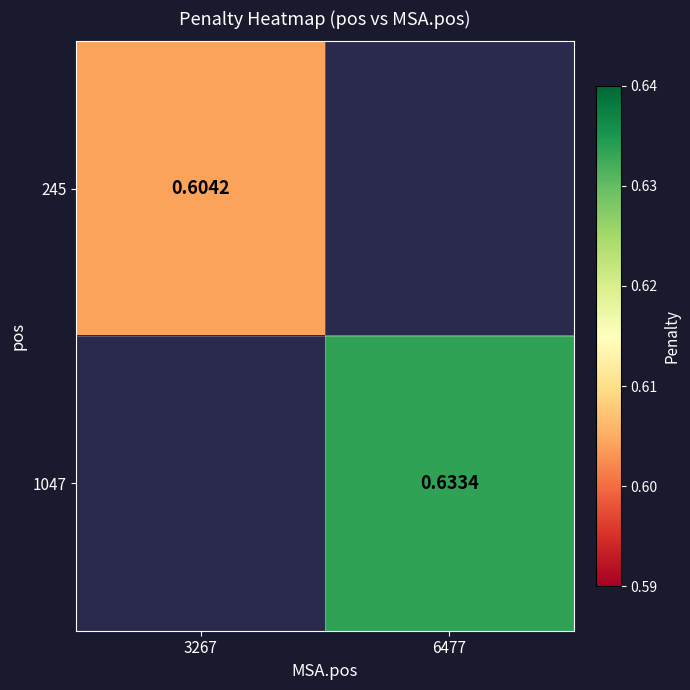

Which label corresponds to the smallest value in the chart?

3267